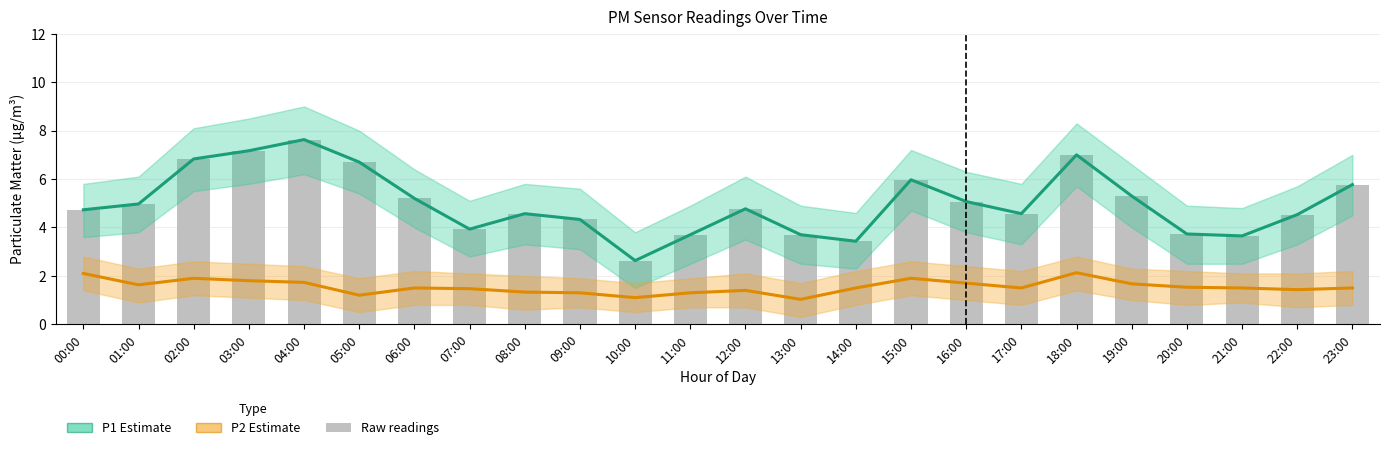

At which category is the sum across all series the highest?

04:00